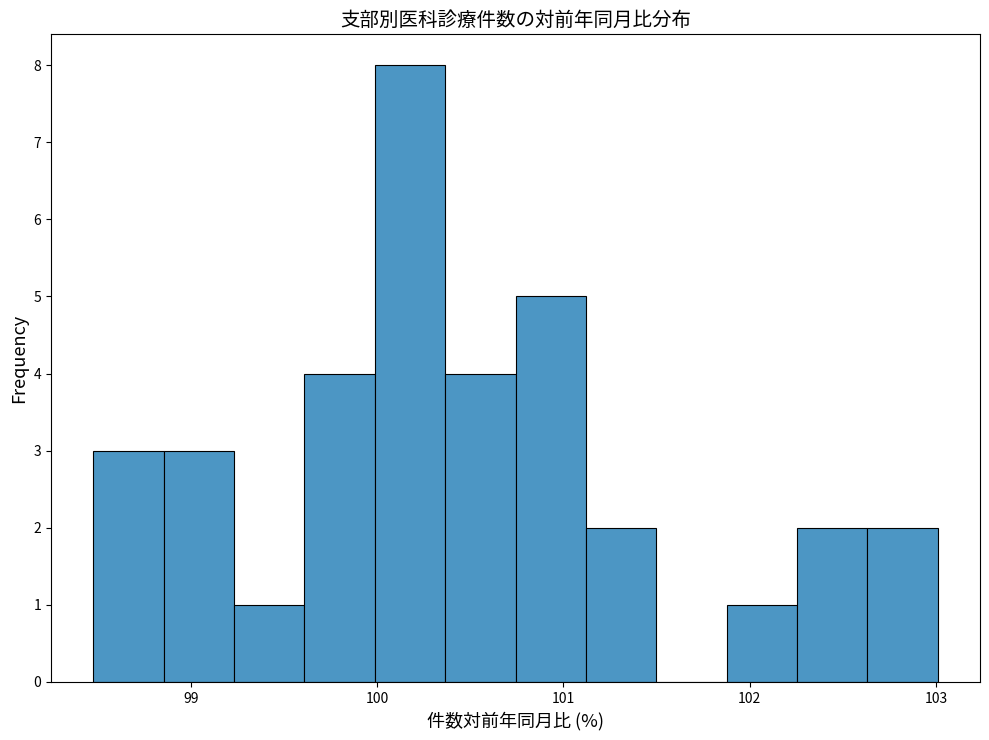

Around what value on the x-axis is the tallest bar? Give the approximate position of its centre, as read against the axis.

100.2